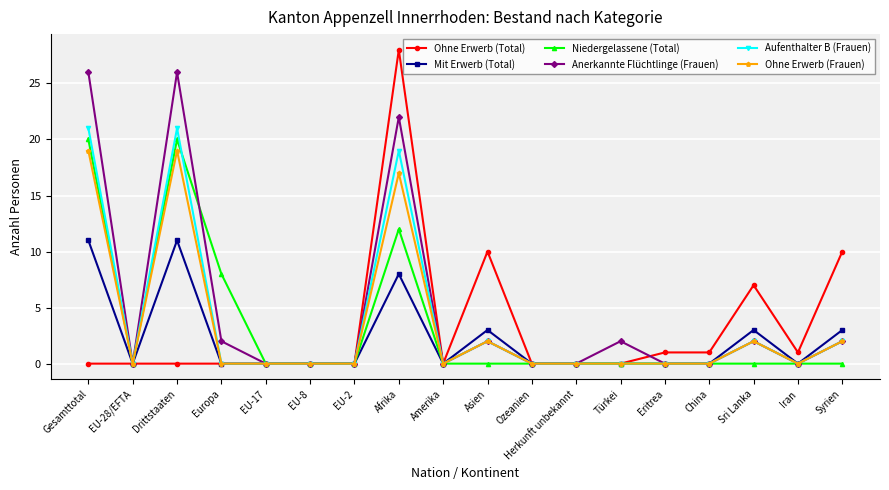

Where is the first local maximum for Anerkannte Flüchtlinge (Frauen)?

Drittstaaten